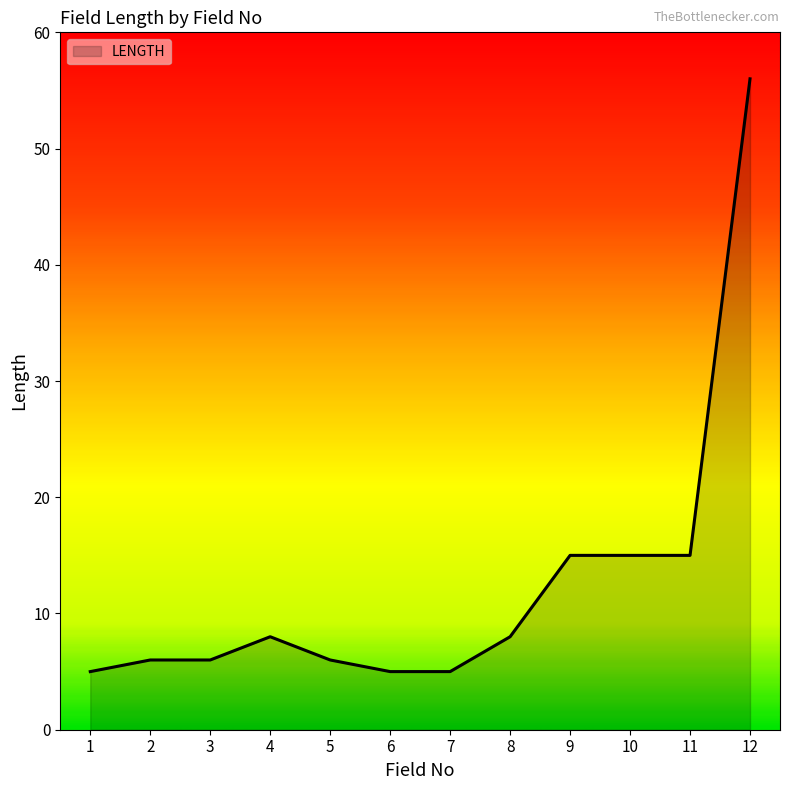

Is it true that the value at 1 is 5?

True